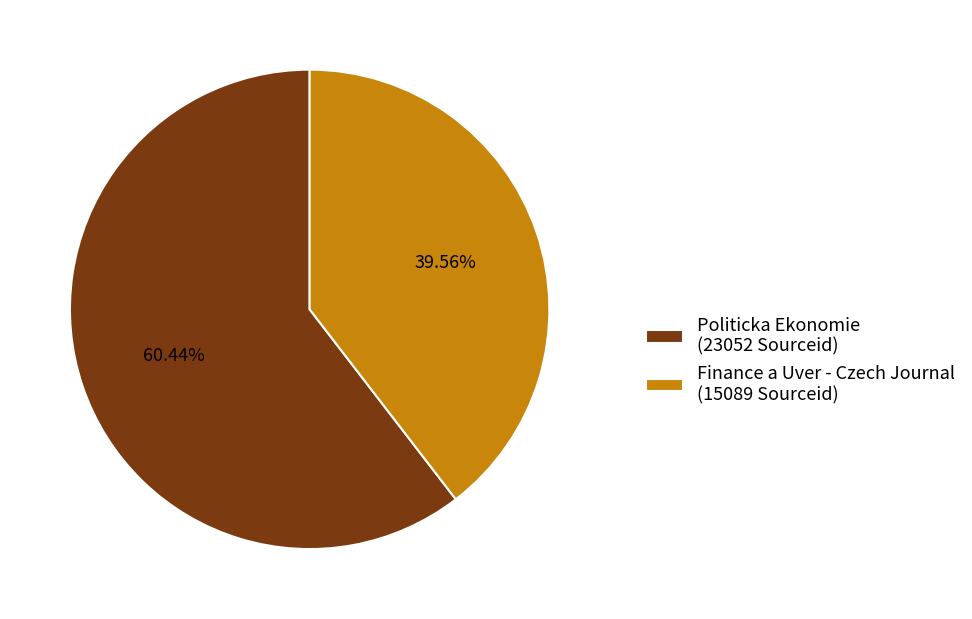

How many slices are in this pie chart?

2